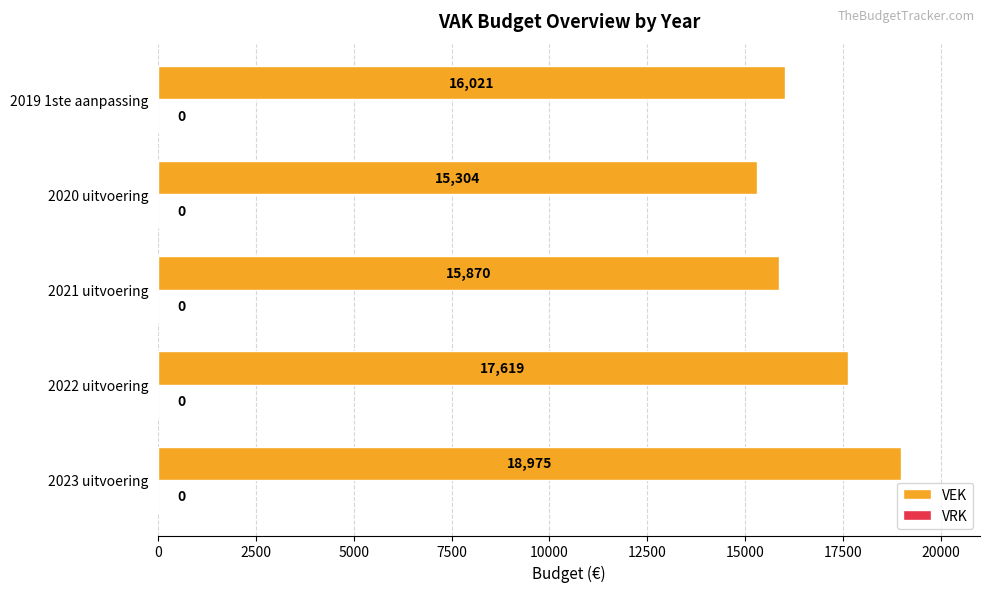

Are the bars horizontal?

Yes